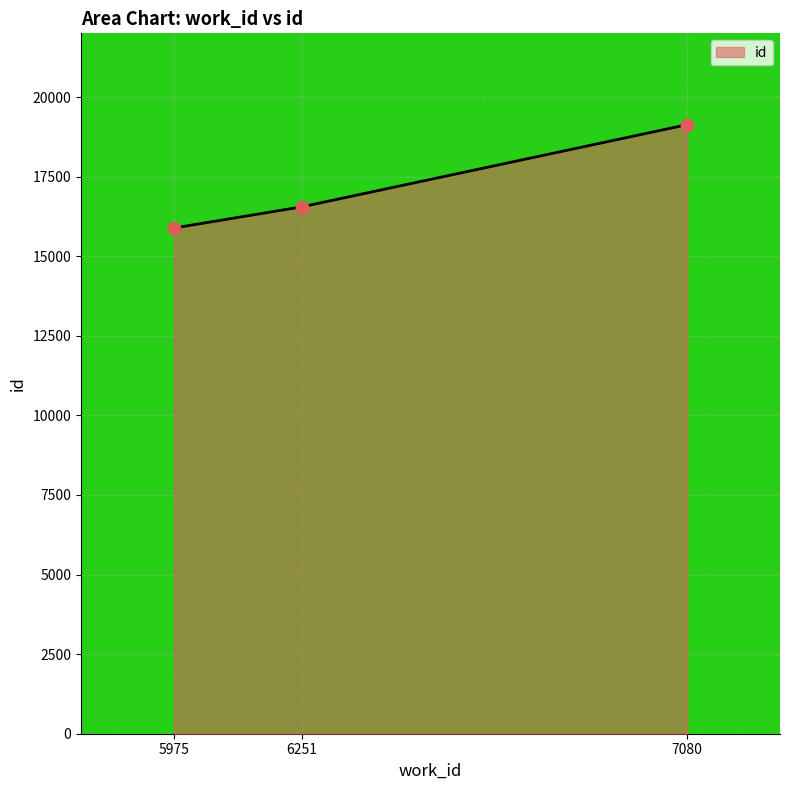

What is the change in value from 5975 to 7080?

+3246